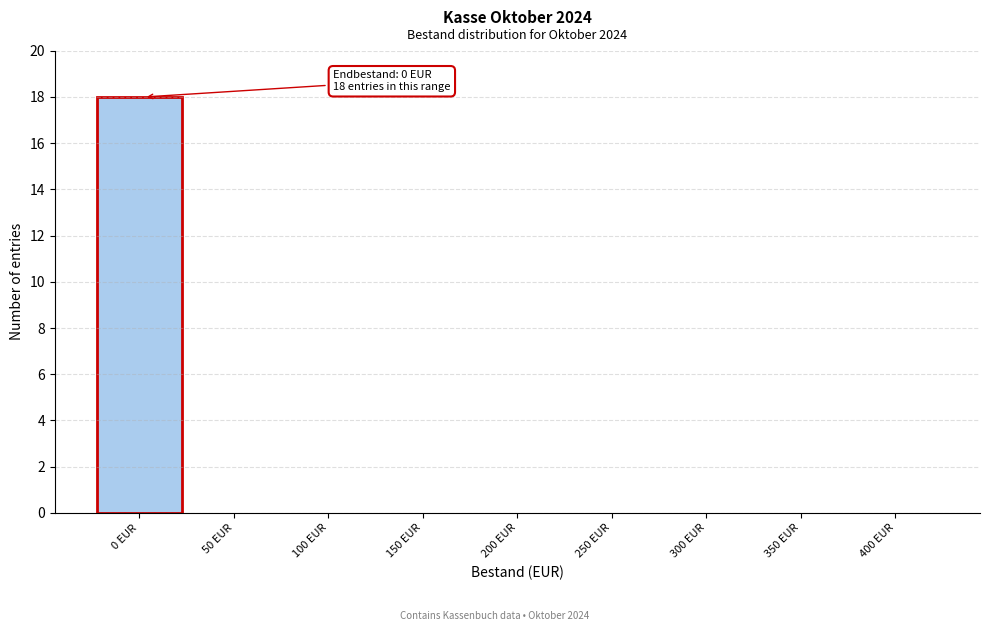

Reading left to right, list all the values displayed in this chart.

0 EUR=18	50 EUR=0	100 EUR=0	150 EUR=0	200 EUR=0	250 EUR=0	300 EUR=0	350 EUR=0	400 EUR=0